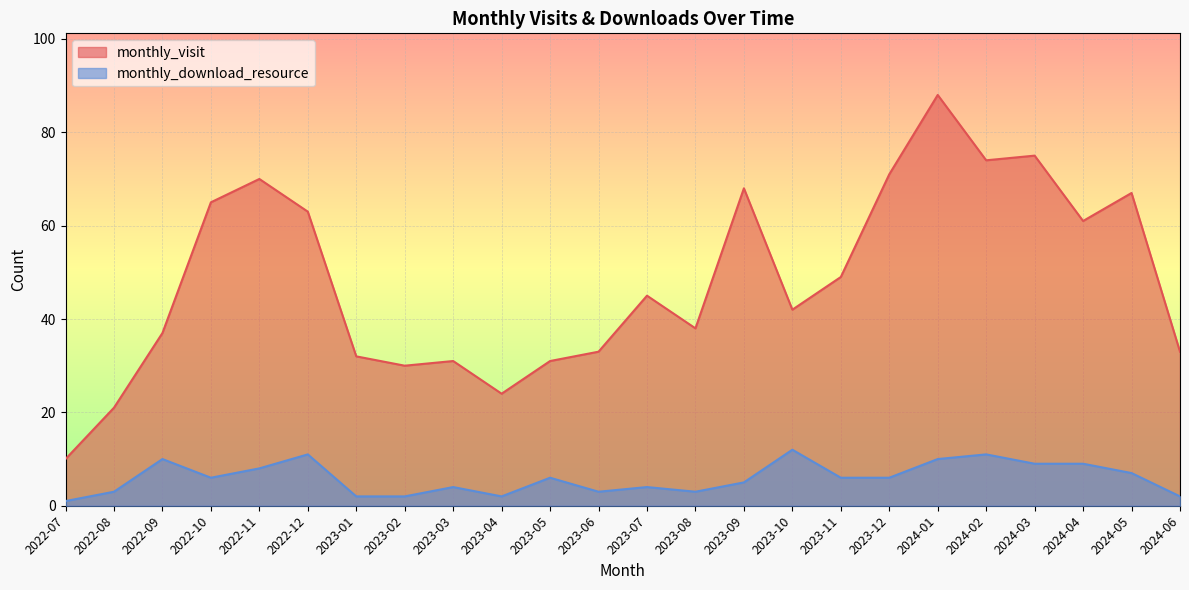

Where is monthly_download_resource nearest to the value 6?

2022-10